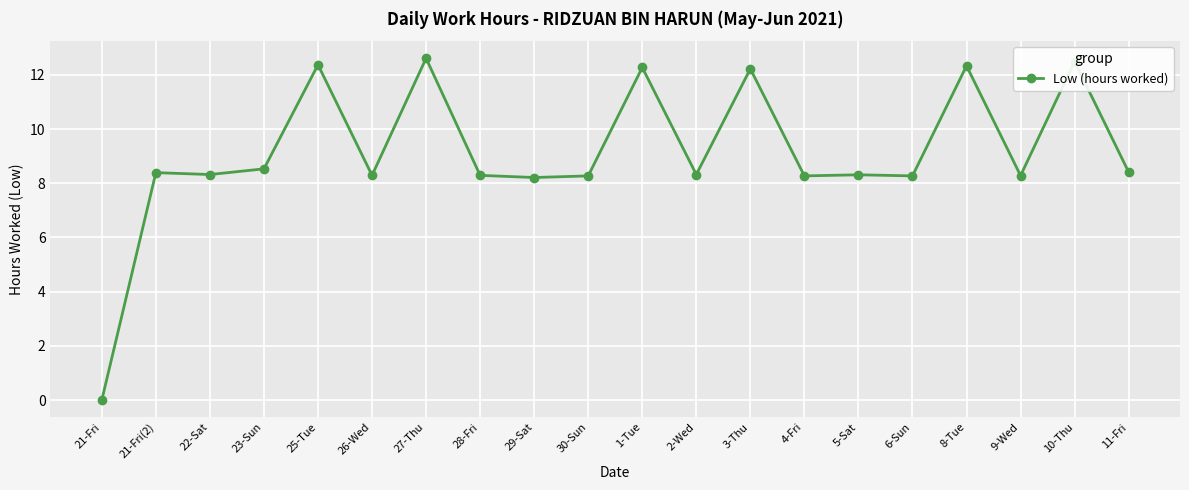

The chart shows a value of 12.2 at 3-Thu. True or false?

True